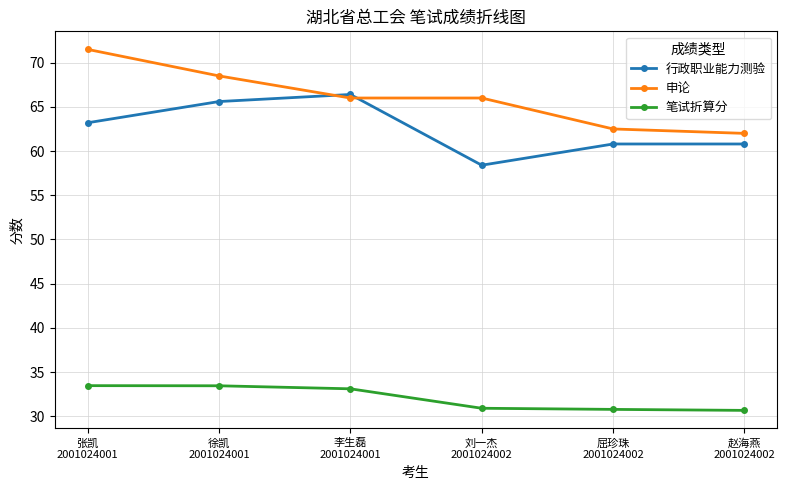

How many series are shown in this chart?

3